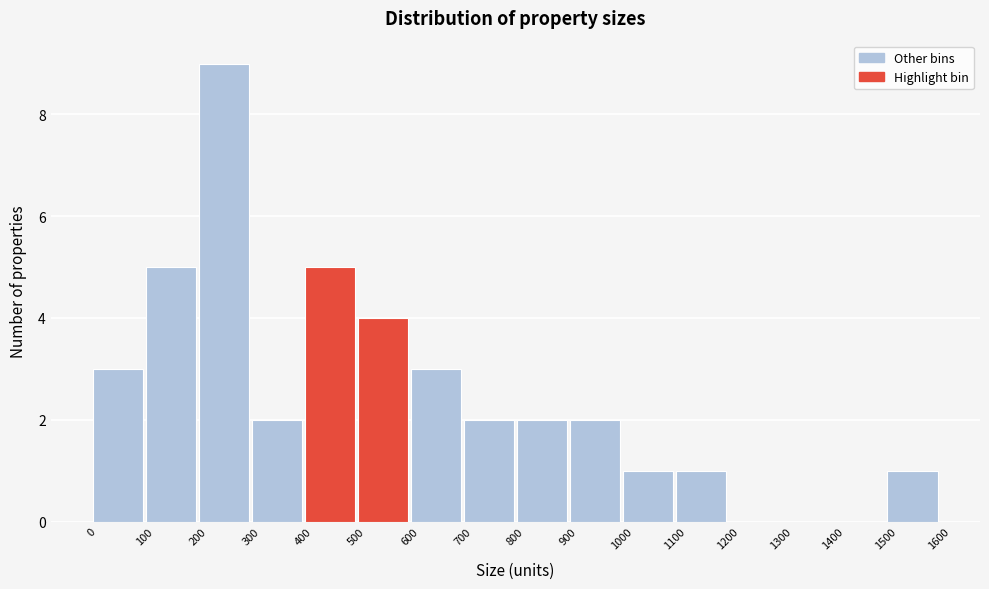

Reading left to right, transcribe this chart: for each bar, give the range it covers on the x-axis and its height. The values are not printed on the chart, so give them approximately, as read against the axis.

0 to 100: 3
100 to 200: 5
200 to 300: 9
300 to 400: 2
400 to 500: 5
500 to 600: 4
600 to 700: 3
700 to 800: 2
800 to 900: 2
900 to 1000: 2
1000 to 1100: 1
1100 to 1200: 1
1200 to 1300: 0
1300 to 1400: 0
1400 to 1500: 0
1500 to 1600: 1